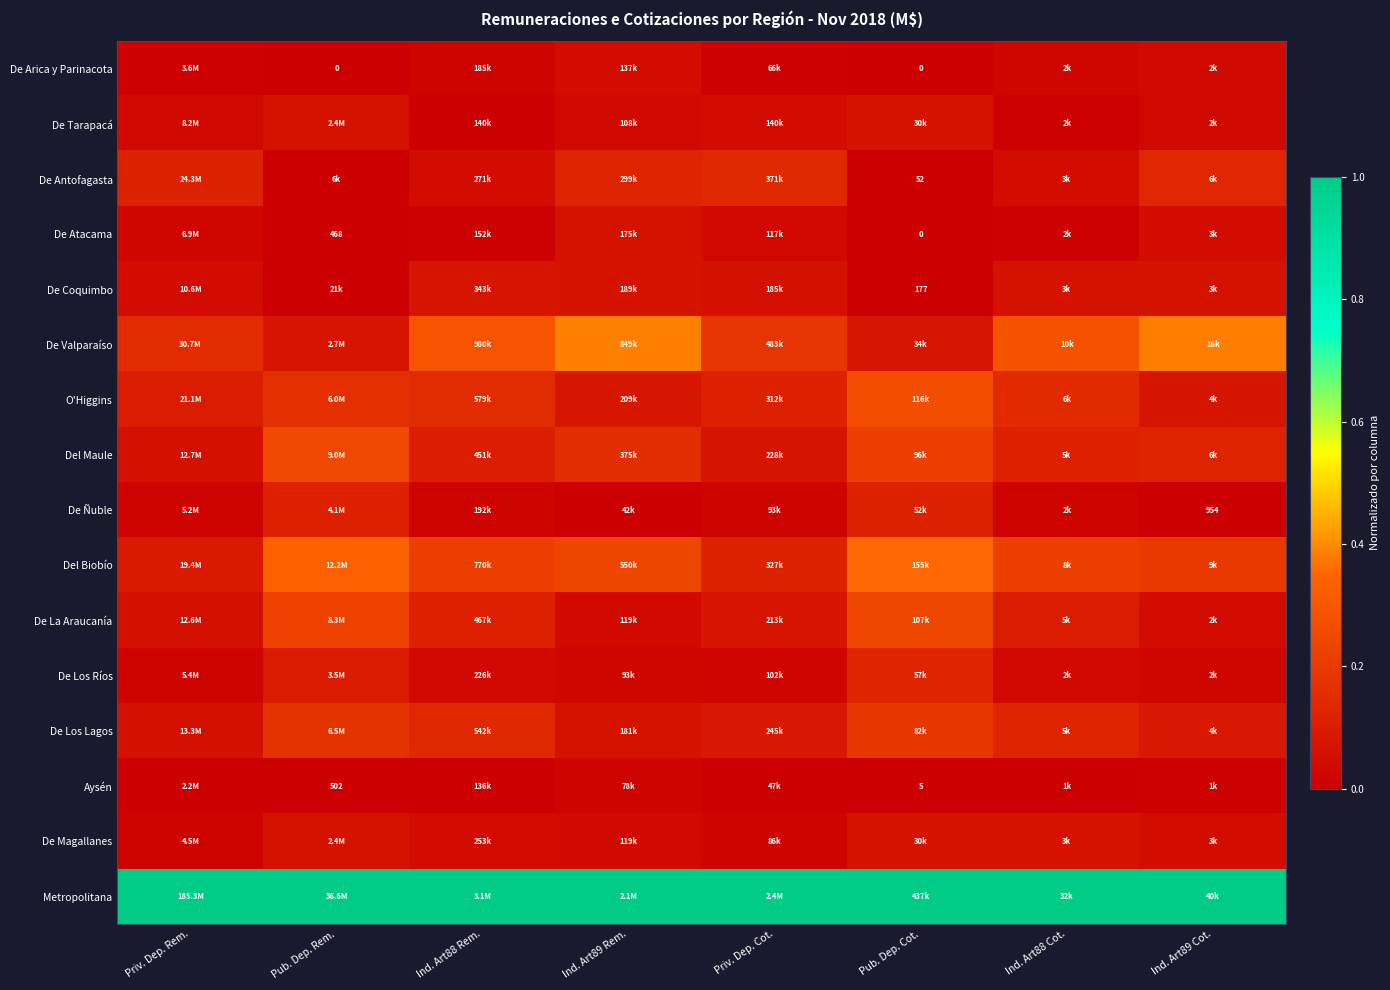

Between Priv. Dep. Rem. and Pub. Dep. Rem., which is larger?

Priv. Dep. Rem.